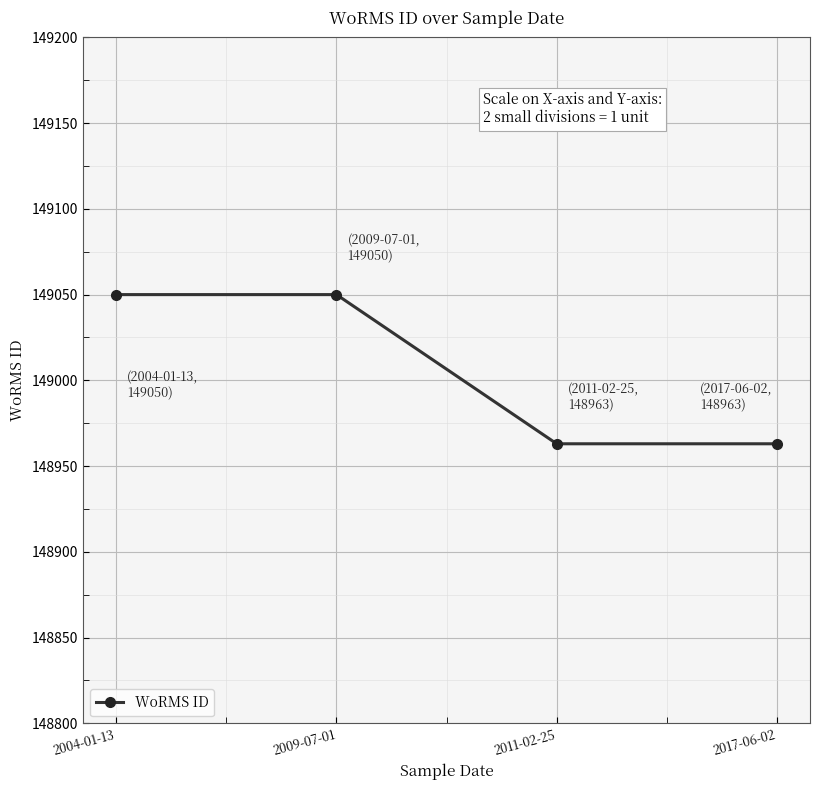

Approximately how many times larger is the value at 2004-01-13 compared to 2009-07-01?

1.0